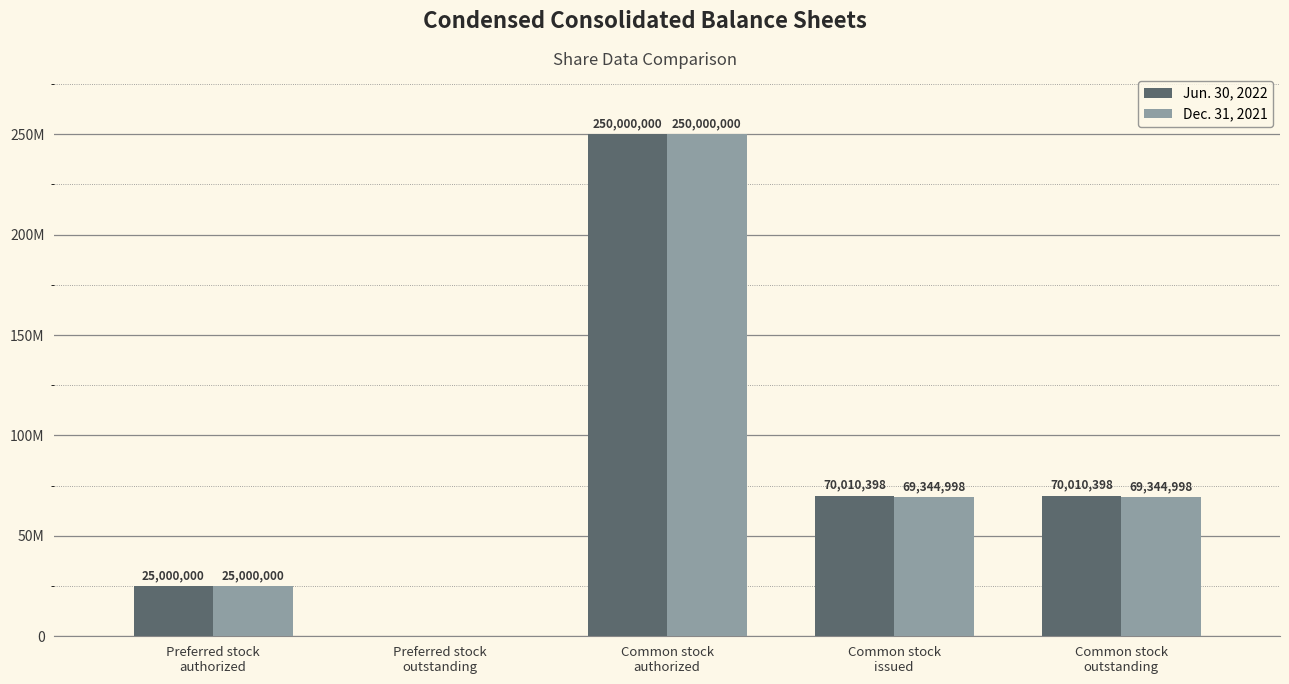

How many Dec. 31, 2021 values are between 25000000 and 69344998?

3